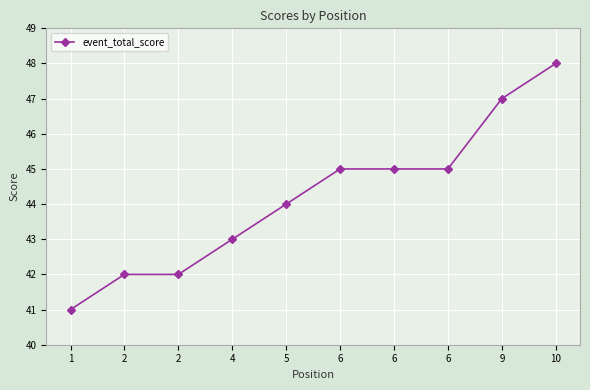

How many data points are less than 45?

5